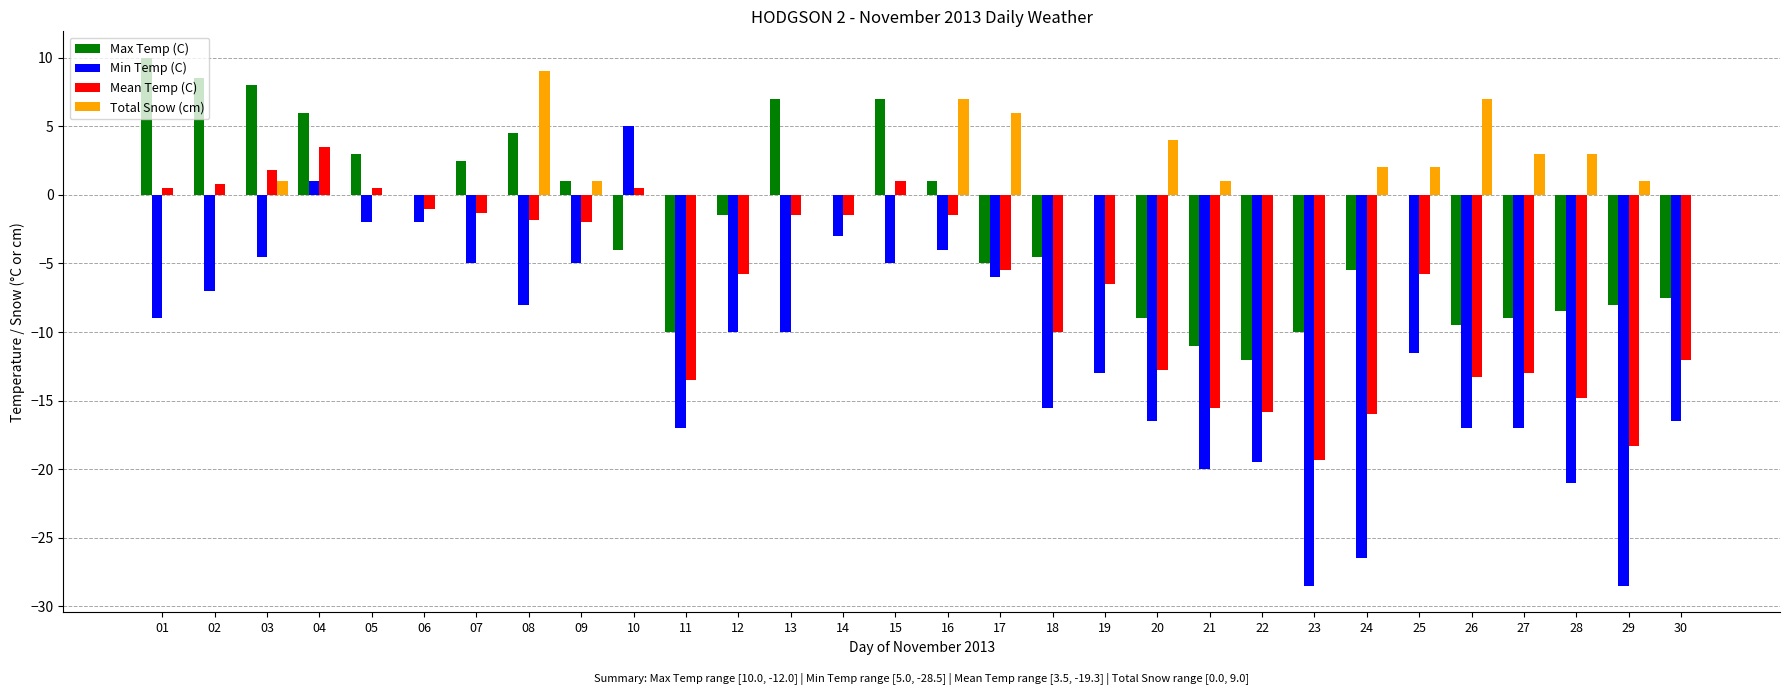

How many categories are shown in the chart?

30